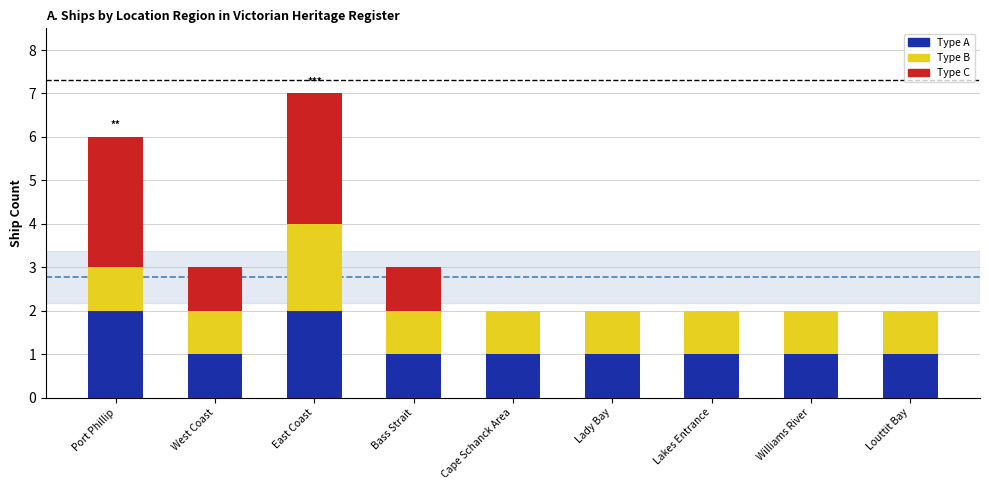

What is the total value across all series at West Coast?

3